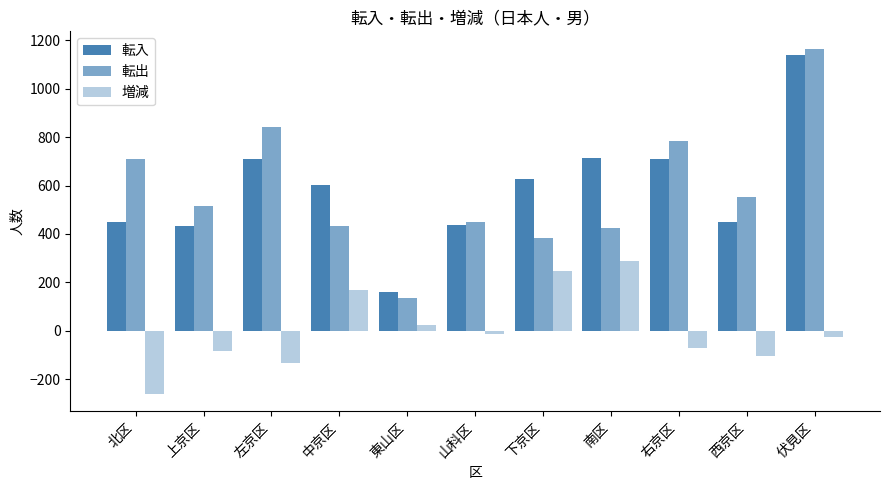

At how many categories does at least one series exceed 263?

10